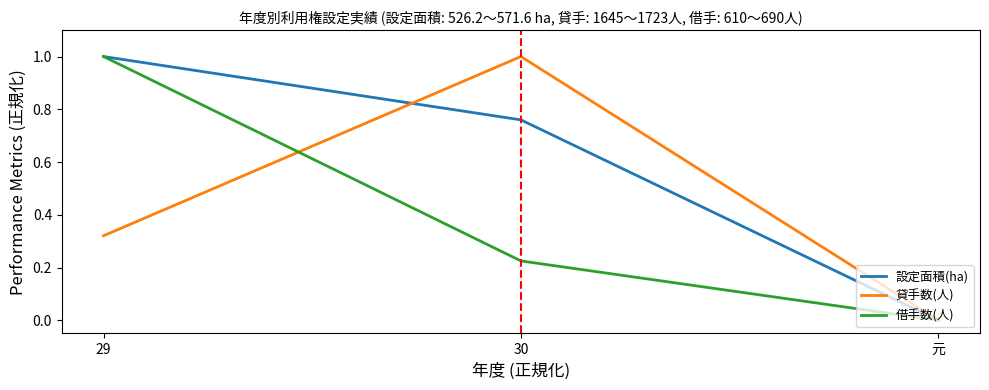

Rank the categories by 貸手数(人) value from lowest to highest.

元, 29, 30